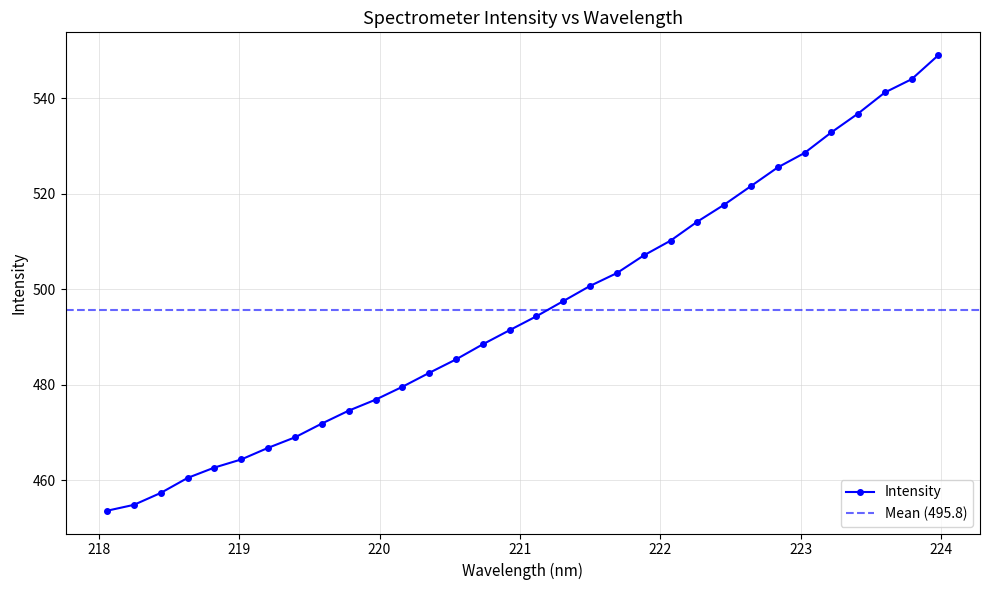

True or false: the data shows 521.6 at 222.6447.

True